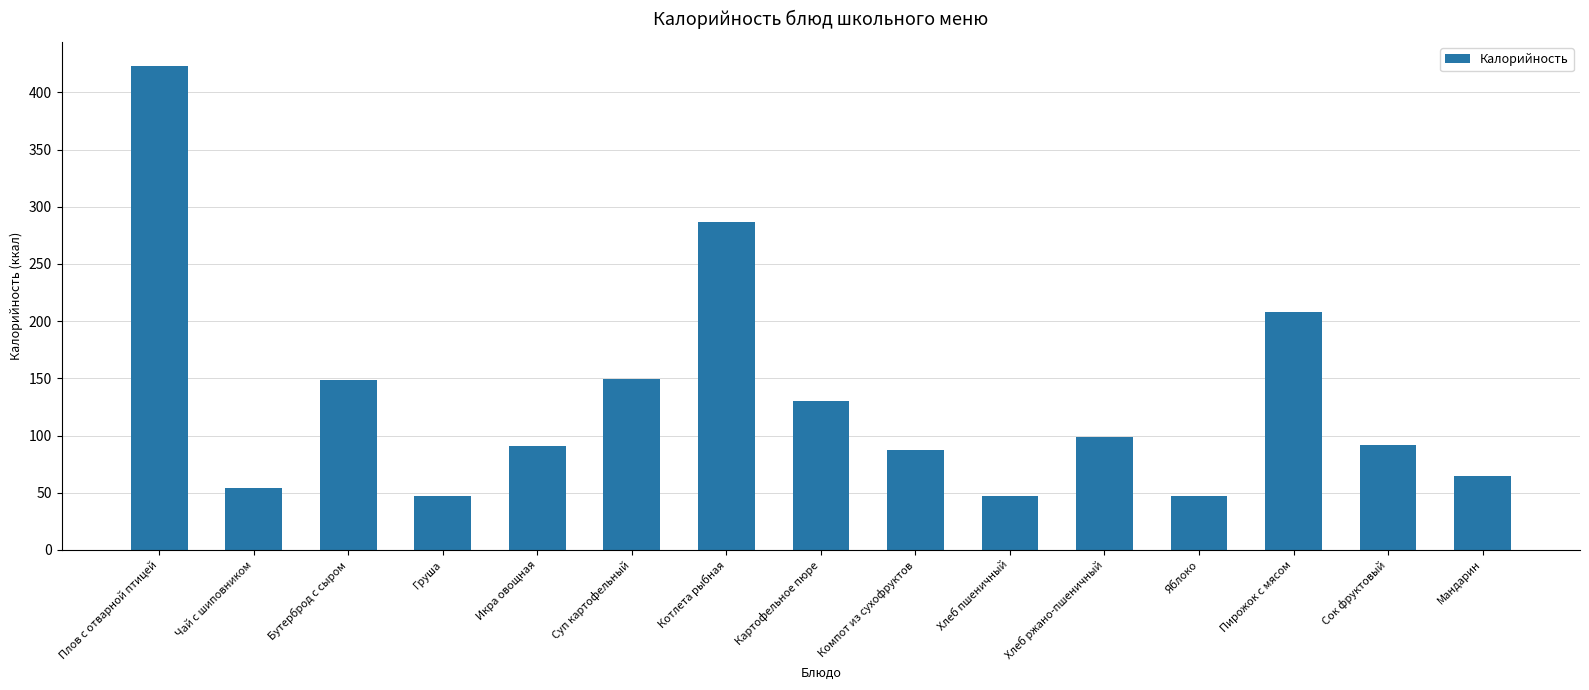

Count the number of data series in this chart.

1